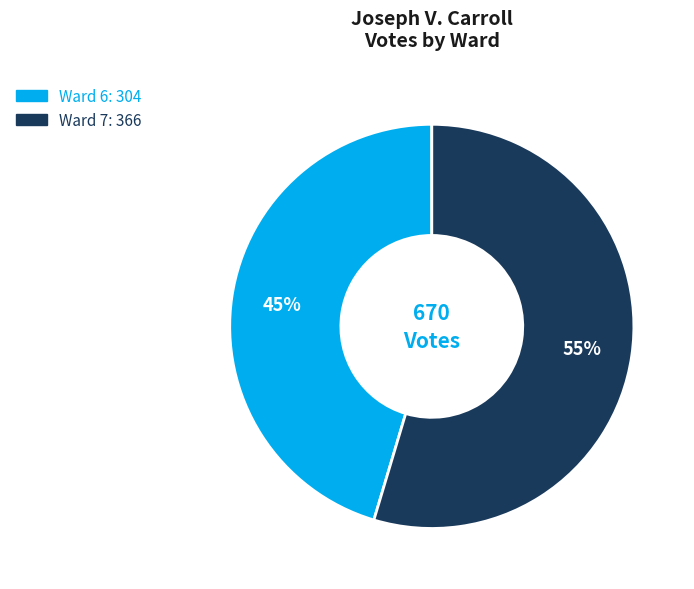

Is Ward 7 the majority of the pie?

Yes